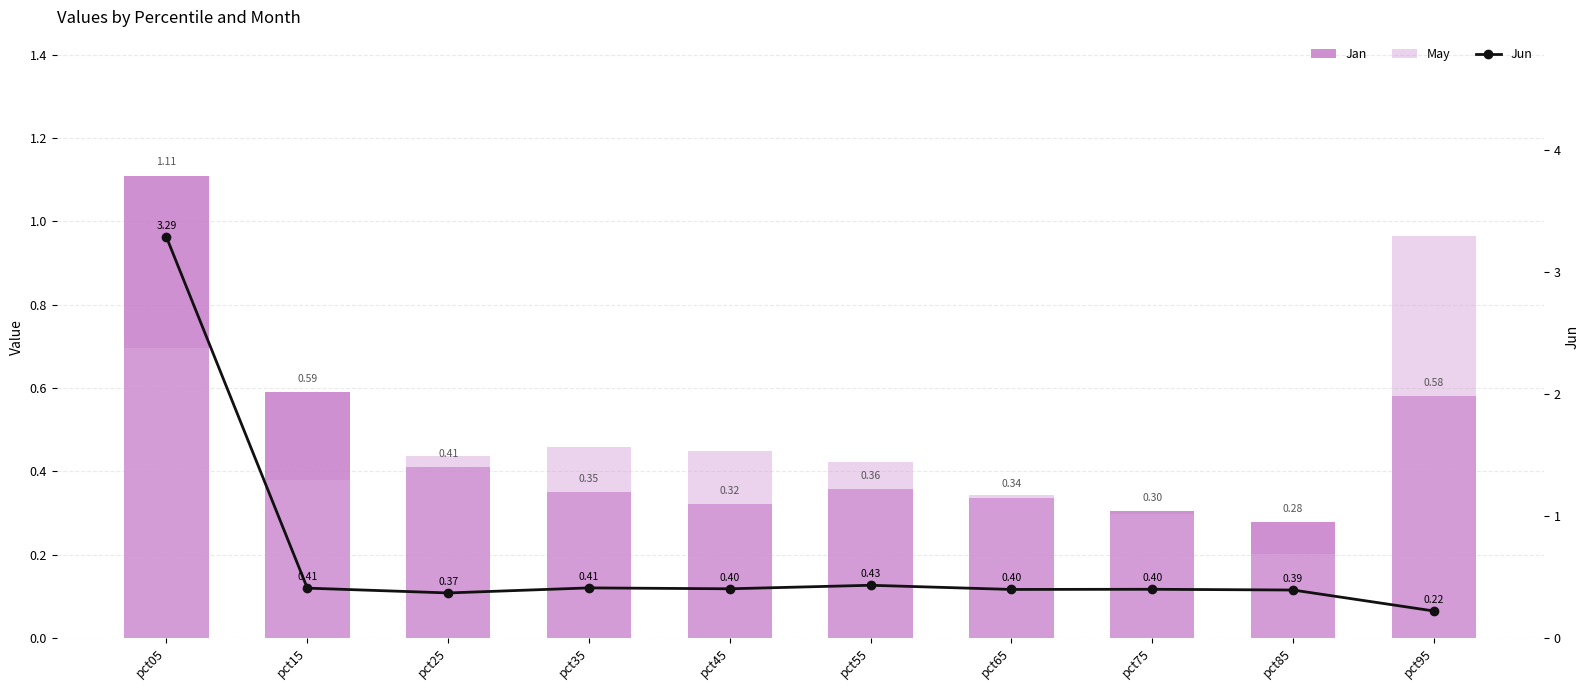

What is the sum of all Jan values?

4.6